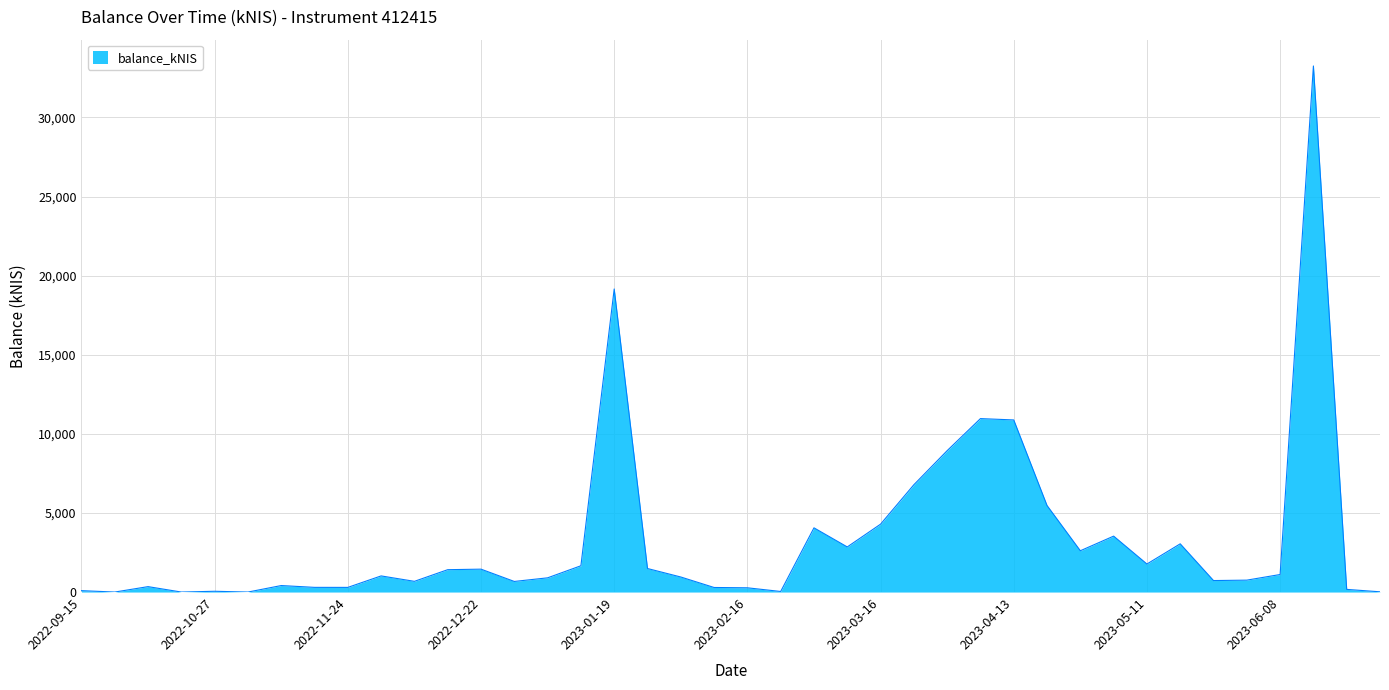

Which category has the highest value across all series?

2023-06-15